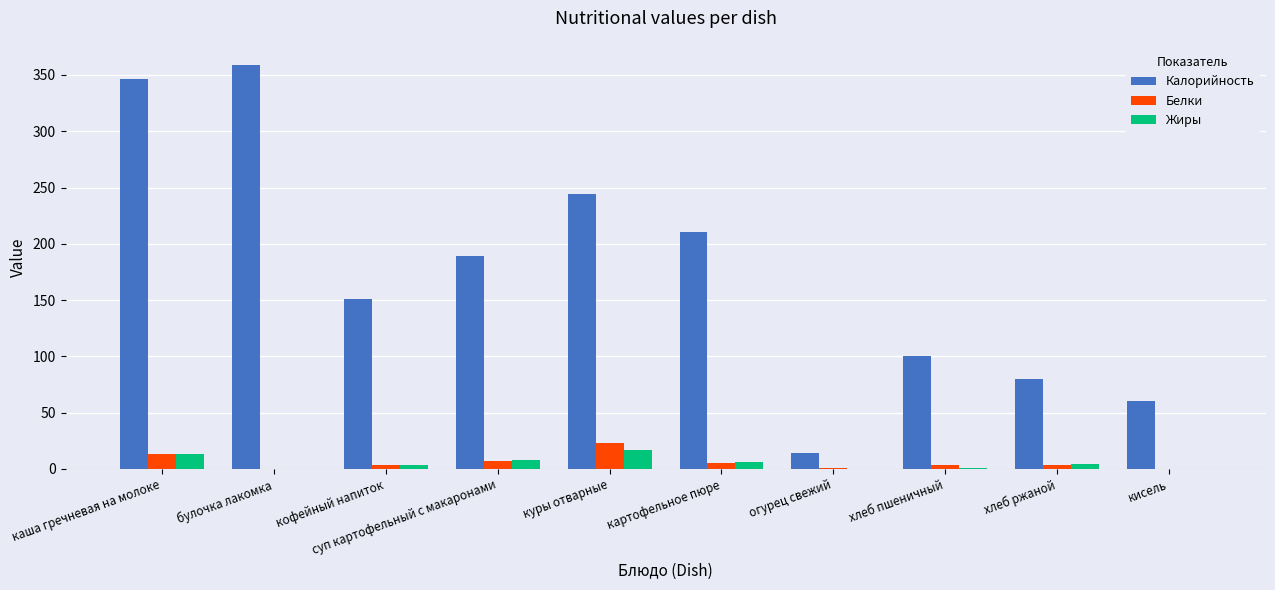

The Жиры series shows 3.8 at кофейный напиток. True or false?

True